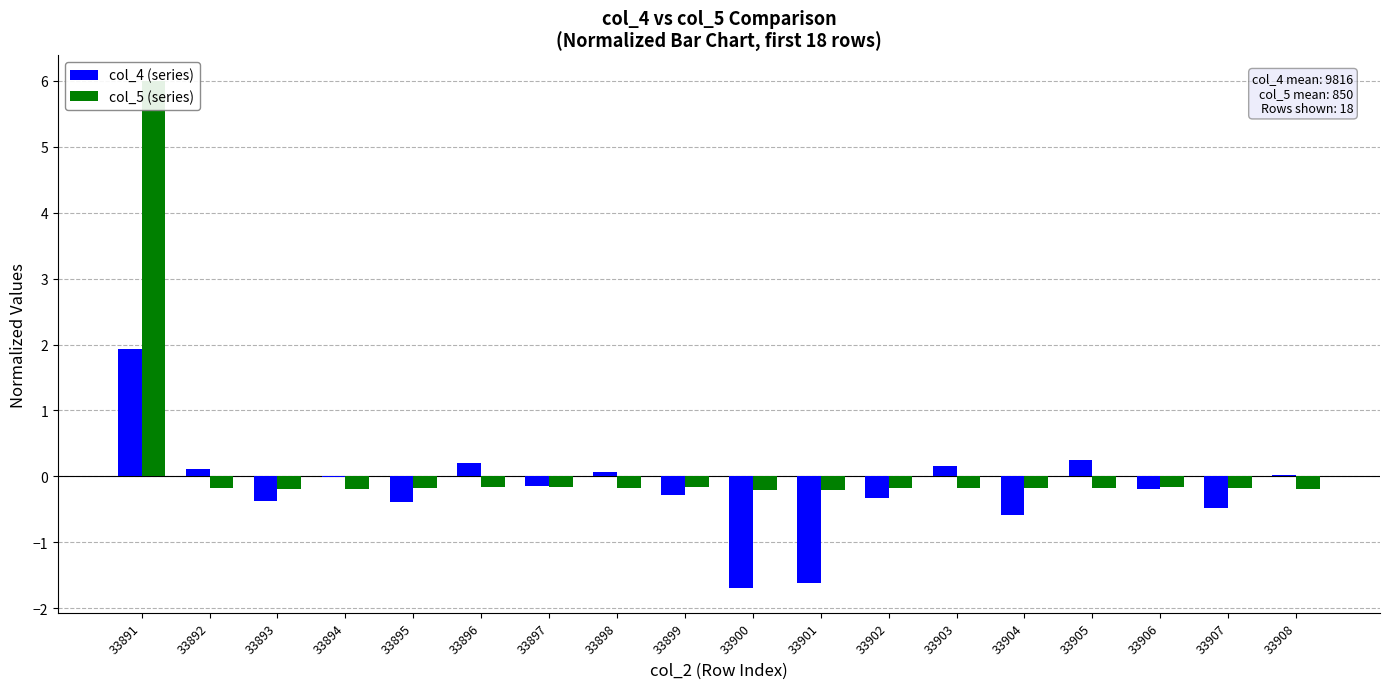

Reading left to right, what are all the values shown in this chart?

col_4 (series): 33891=1.9	33892=0.1	33893=-0.4	33894=-0.0	33895=-0.4	33896=0.2	33897=-0.2	33898=0.1	33899=-0.3	33900=-1.7	33901=-1.6	33902=-0.3	33903=0.2	33904=-0.6	33905=0.2	33906=-0.2	33907=-0.5	33908=0.0
col_5 (series): 33891=6.0	33892=-0.2	33893=-0.2	33894=-0.2	33895=-0.2	33896=-0.2	33897=-0.2	33898=-0.2	33899=-0.2	33900=-0.2	33901=-0.2	33902=-0.2	33903=-0.2	33904=-0.2	33905=-0.2	33906=-0.2	33907=-0.2	33908=-0.2